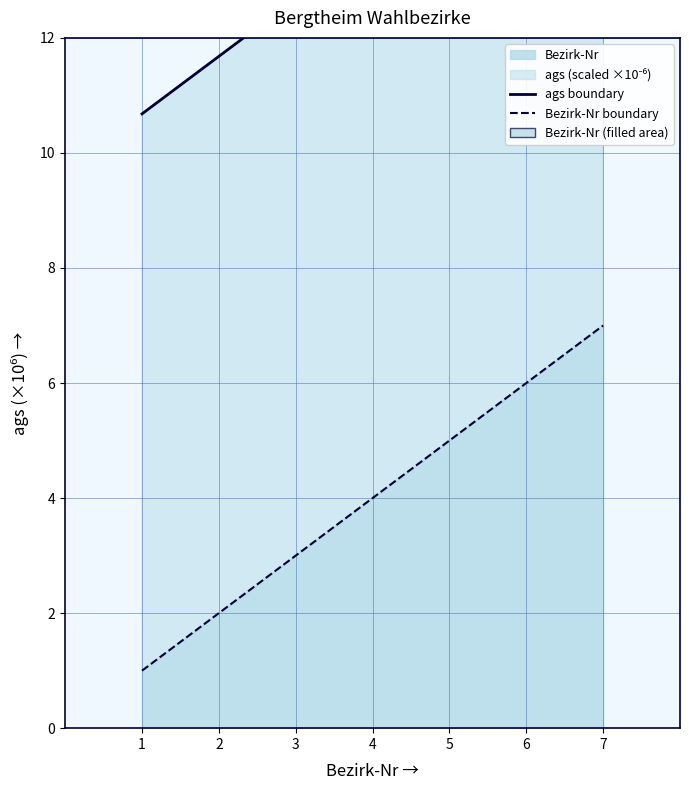

What is the sum of the Bezirk-Nr boundary values at 7 and 6?

13.0